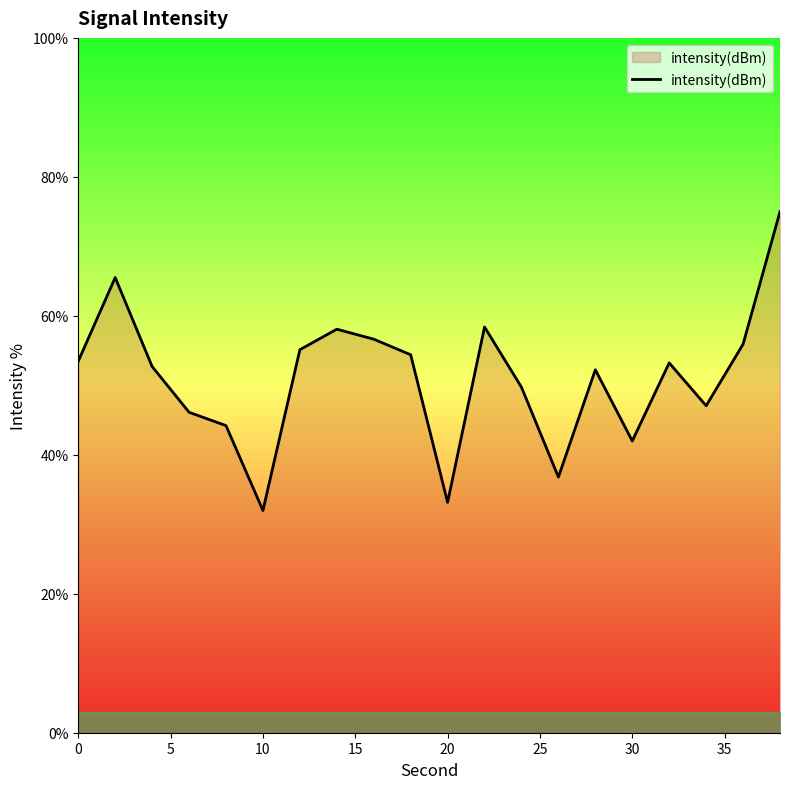

What is the smallest value displayed?

32.0